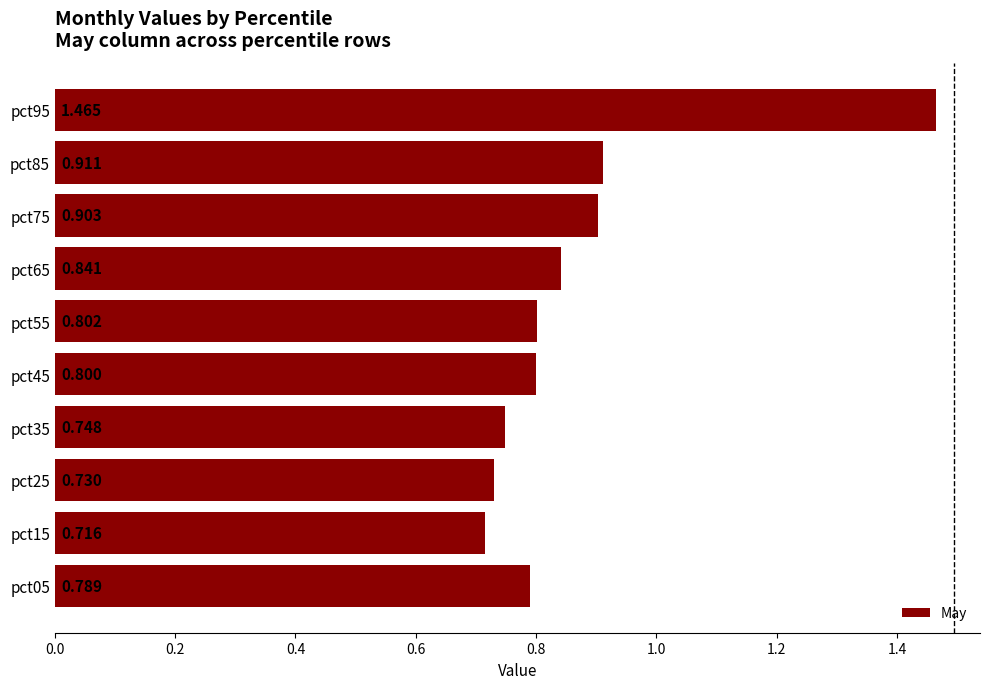

How many data points does each series have?

10